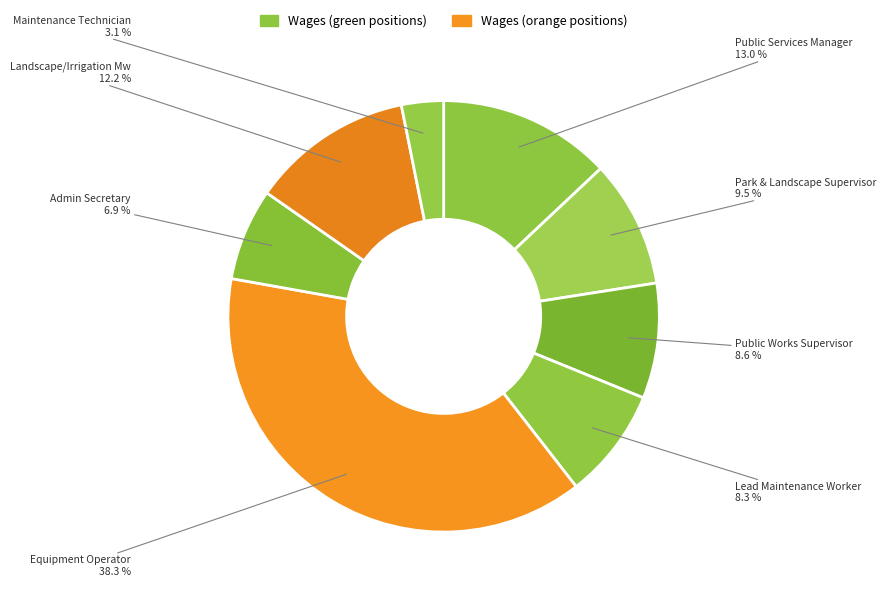

To the nearest percent, what is the difference between the largest and smallest slice percentages?

35%